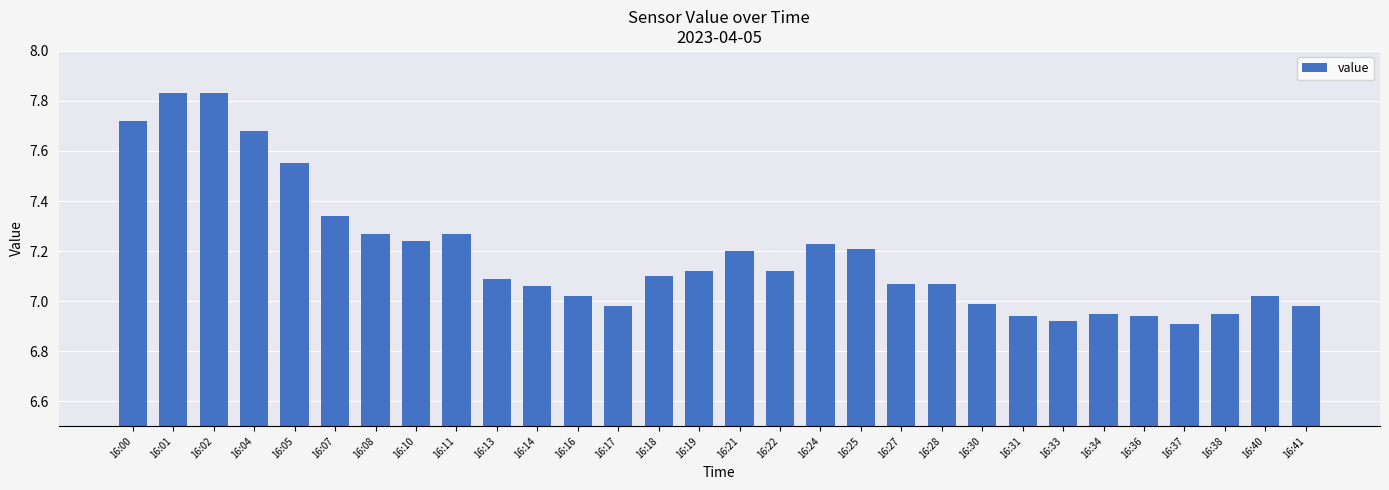

How many distinct data groups are displayed?

1